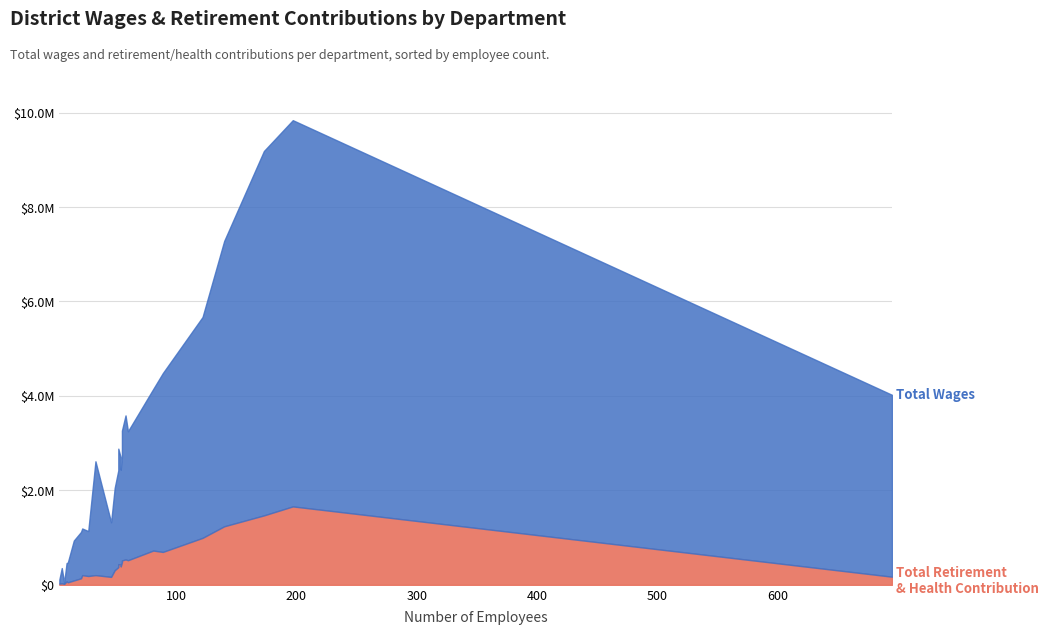

Which series has the widest spread of values?

Total Wages